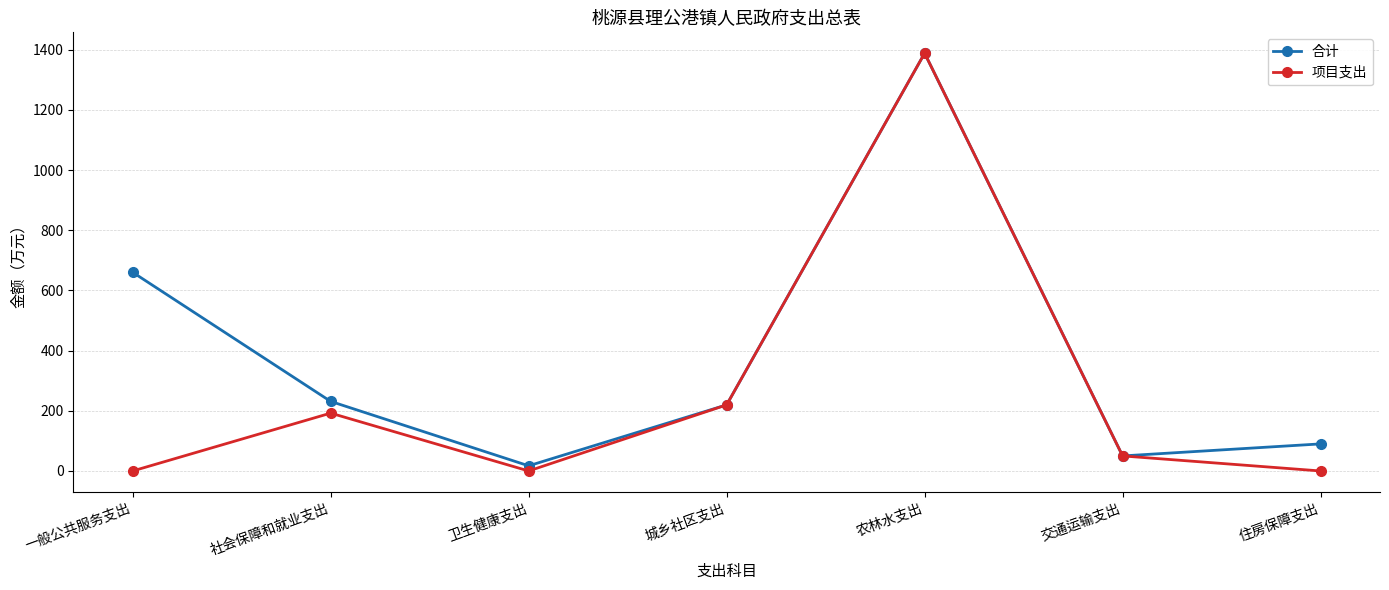

What value does the 项目支出 series have at 交通运输支出?

50.0